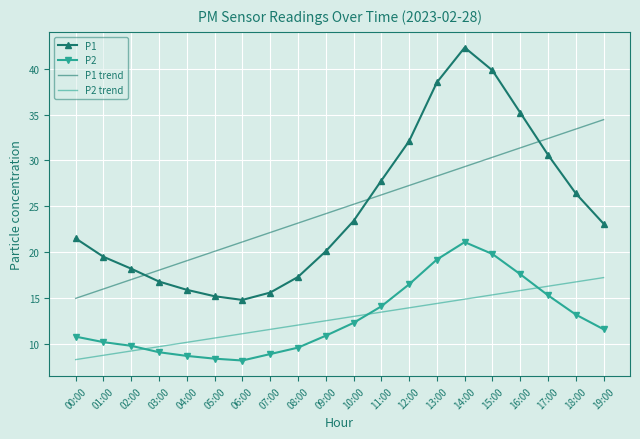

What is the minimum value for P2 trend?

8.3